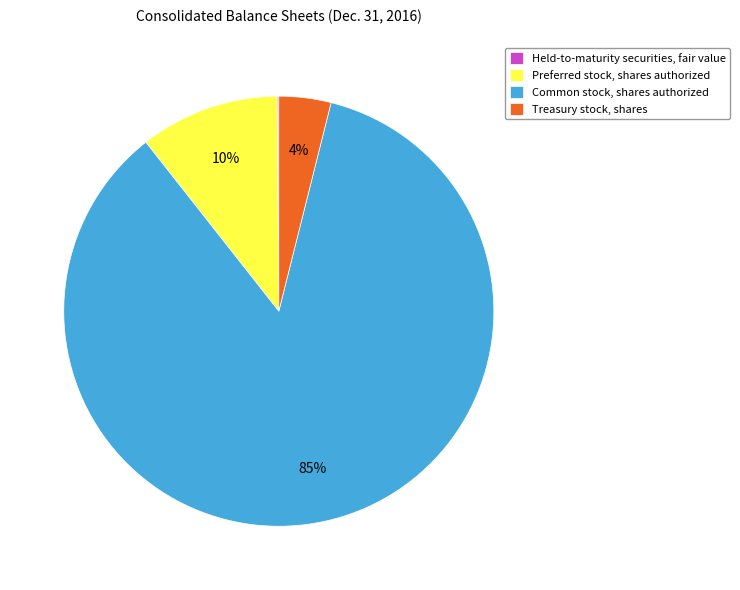

True or false: Preferred stock, shares authorized accounts for 1% of the total.

False